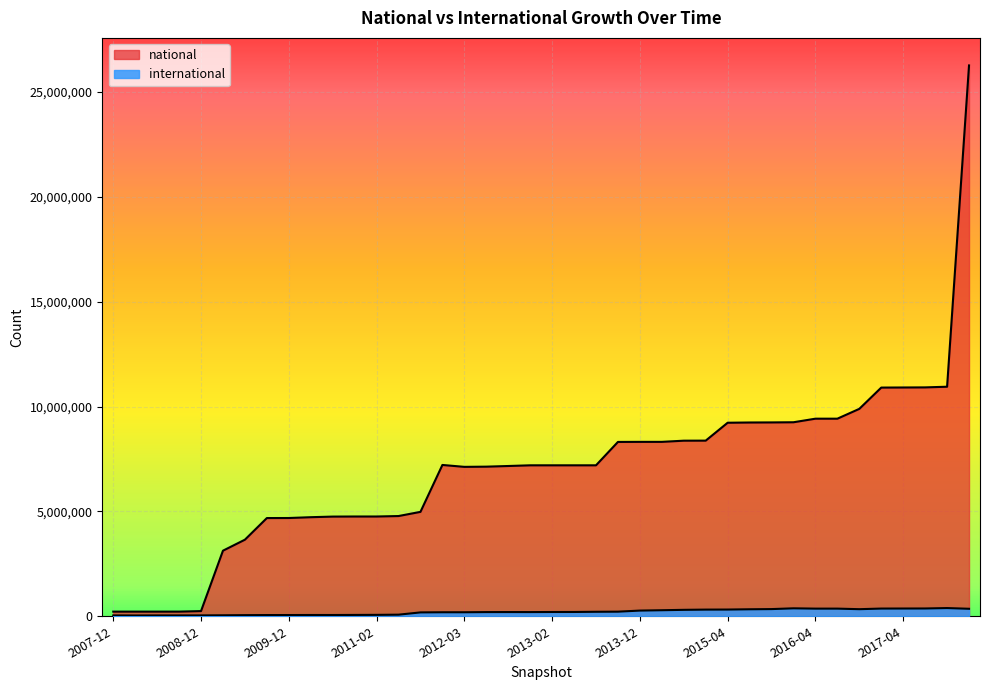

What position from the right is 2013-05?

19